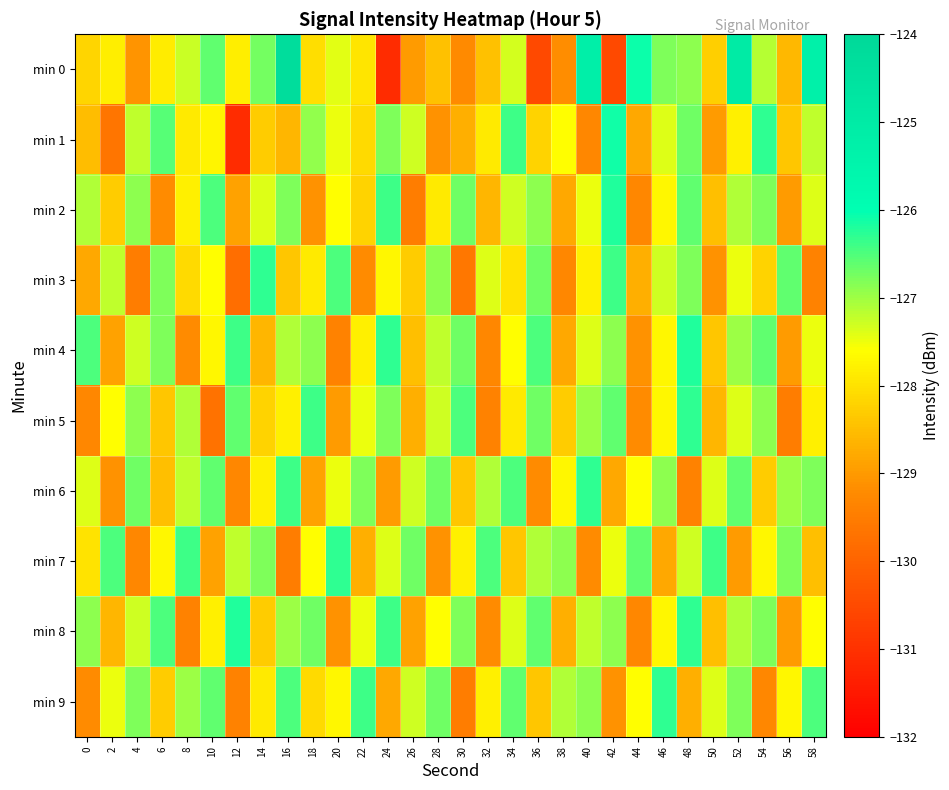

Which series has the widest spread of values?

min 0